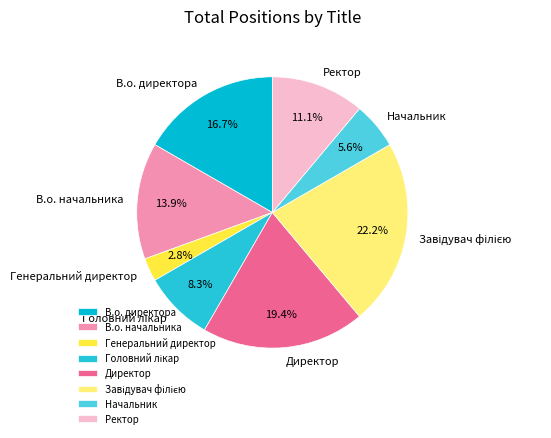

To the nearest percent, what is the difference between the Директор and В.о. начальника slice percentages?

6%